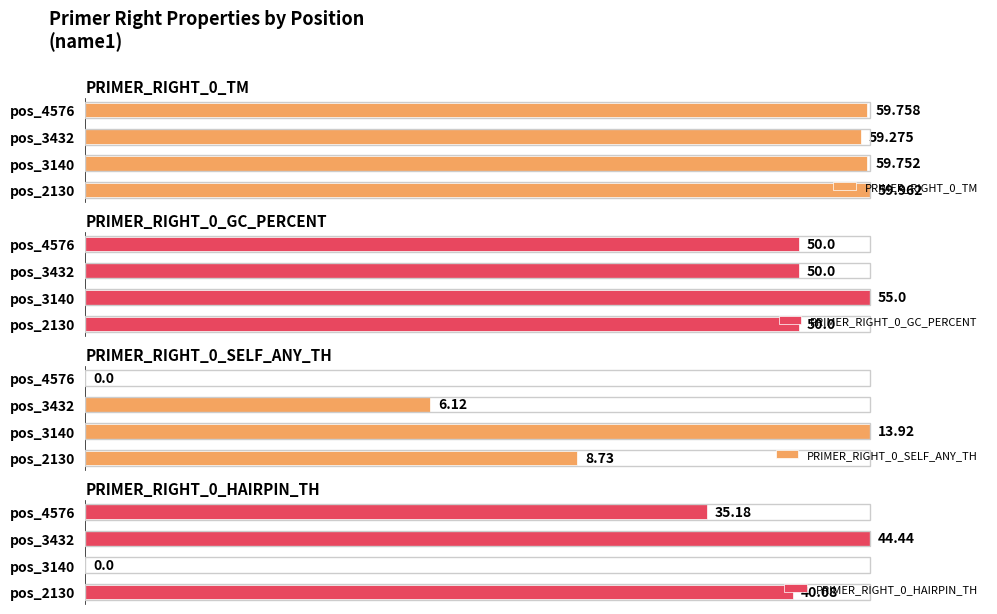

Rank the series by their maximum value, from lowest to highest.

PRIMER_RIGHT_0_TM, PRIMER_RIGHT_0_GC_PERCENT, PRIMER_RIGHT_0_SELF_ANY_TH, PRIMER_RIGHT_0_HAIRPIN_TH